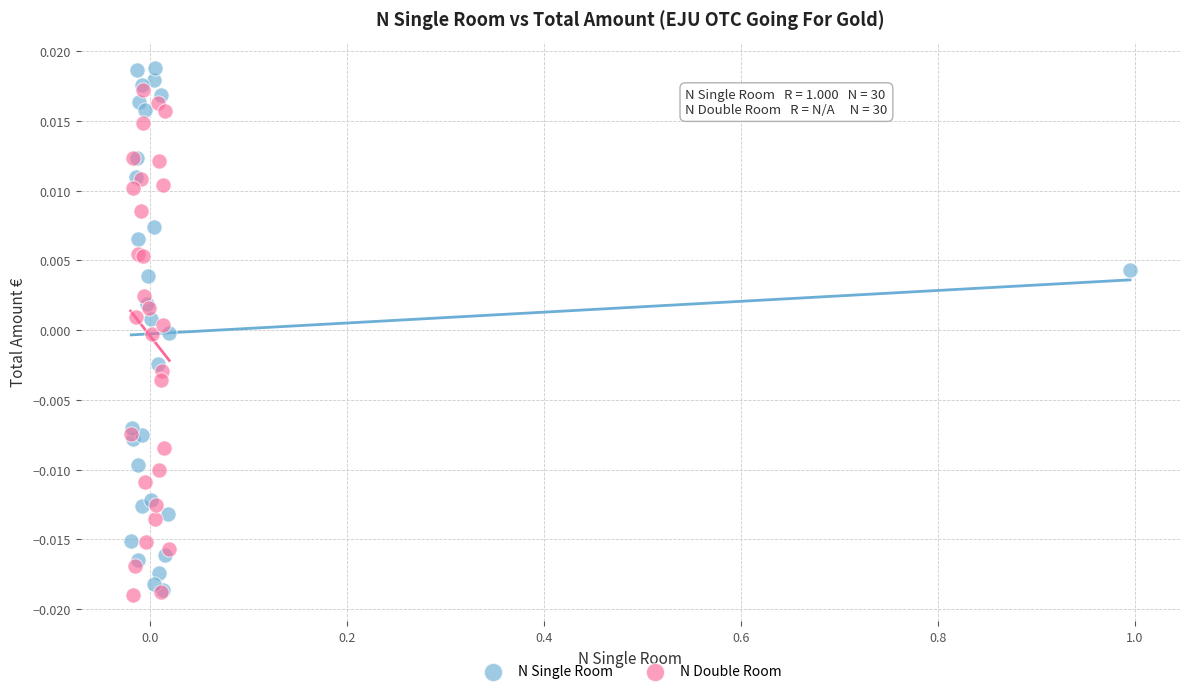

Which series has the widest spread of Y values?

N Single Room